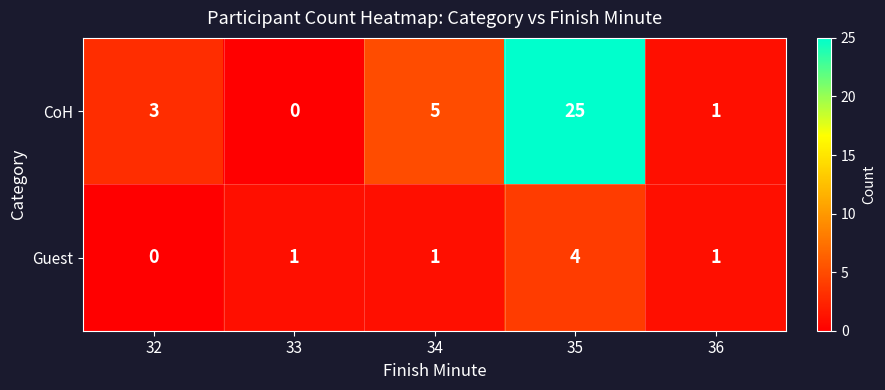

What is the maximum value shown in the chart?

25